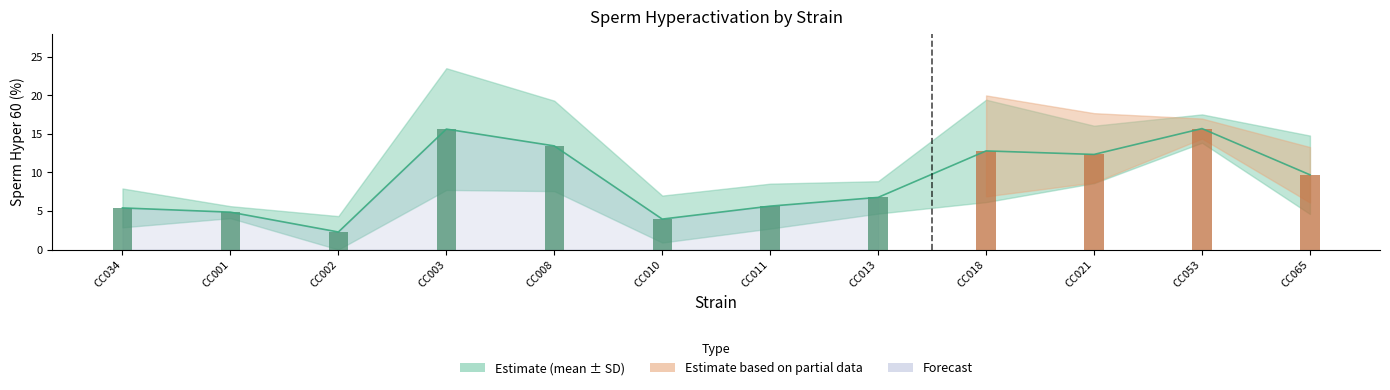

Which series changed the most between CC008 and CC011?

mean_plus_sd